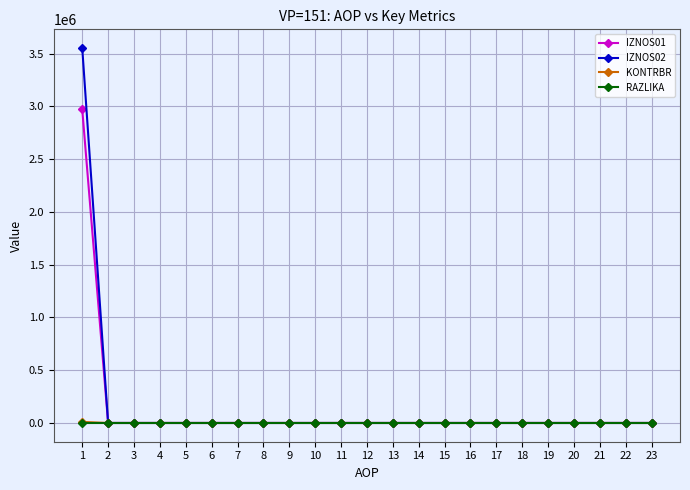

Which series has the largest range (max minus min)?

IZNOS02